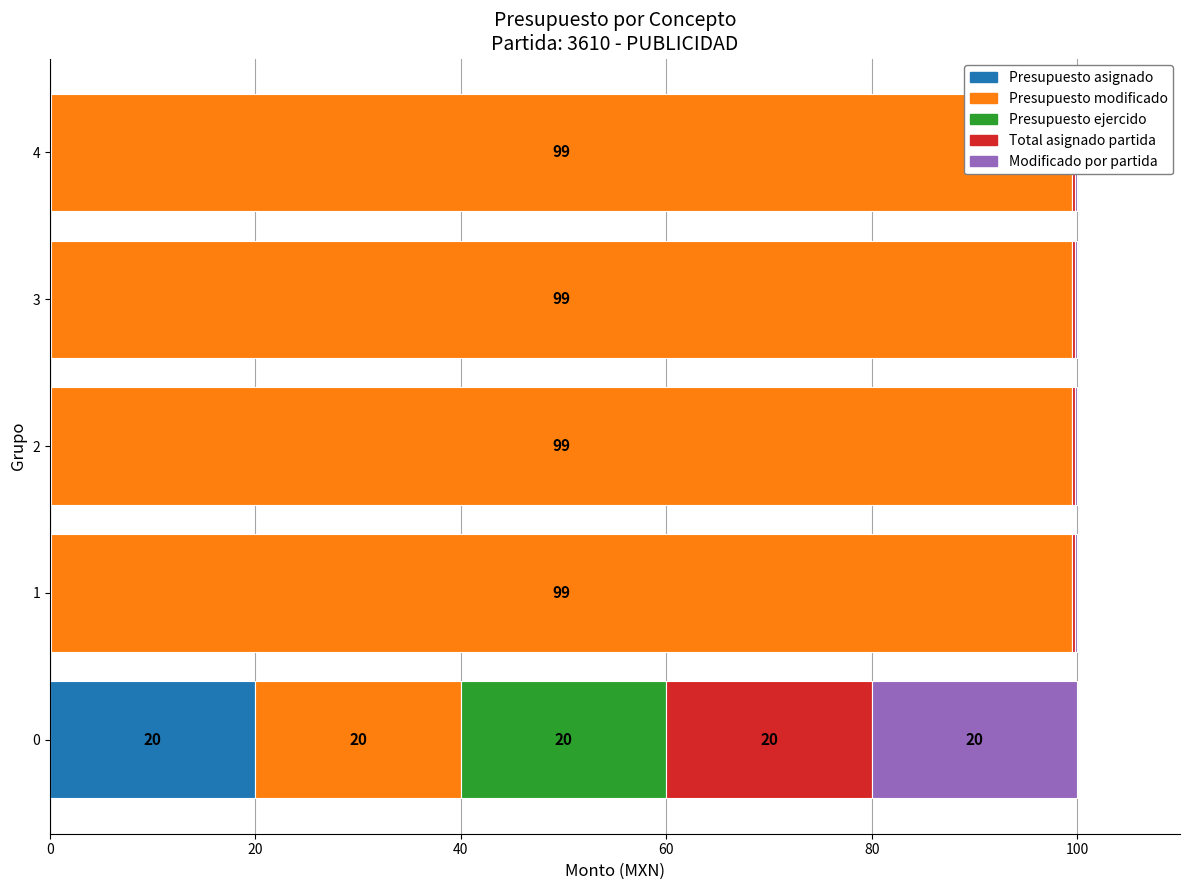

Is it true that presupuesto total ejercido por concepto equals 8.6 at 0?

False